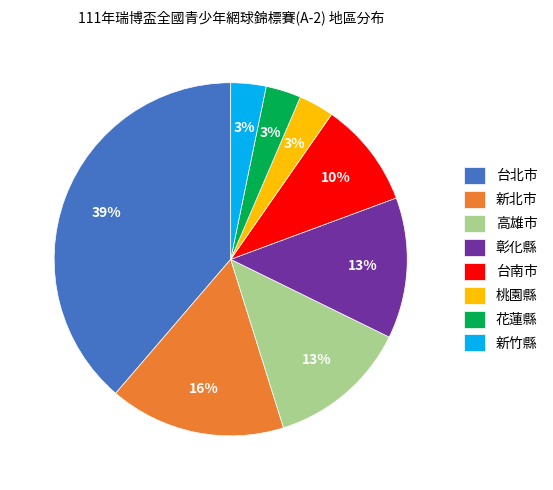

Is it true that 彰化縣 is 28% of the pie?

False